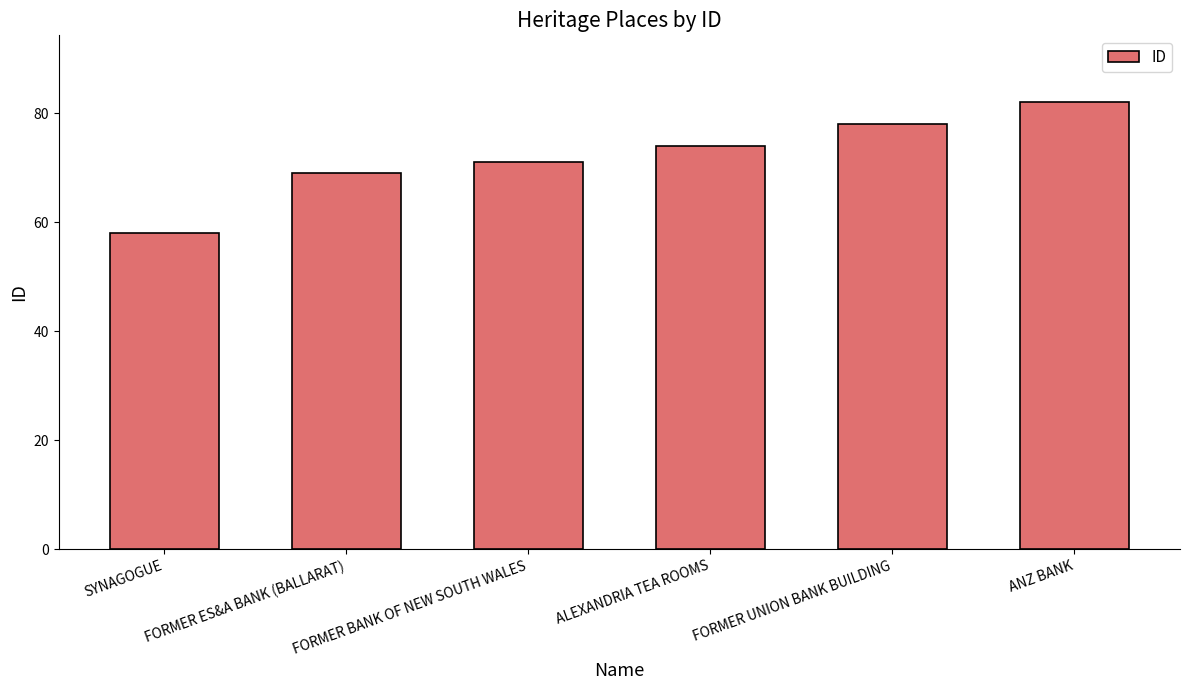

How many distinct data groups are displayed?

1